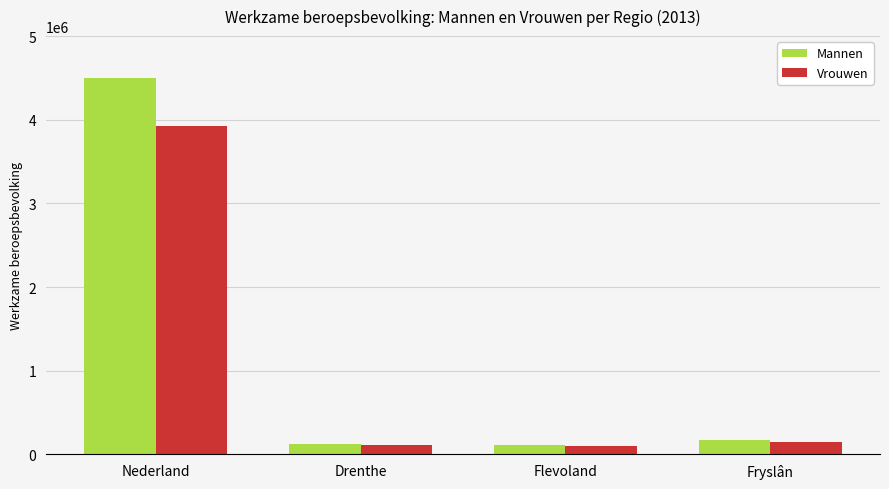

What is the value of the Mannen bar at the 1st from the left?

4505000